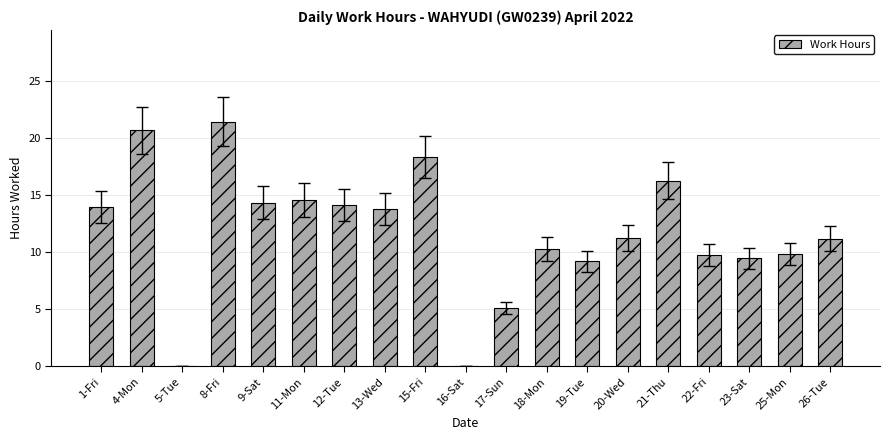

How many distinct data groups are displayed?

1